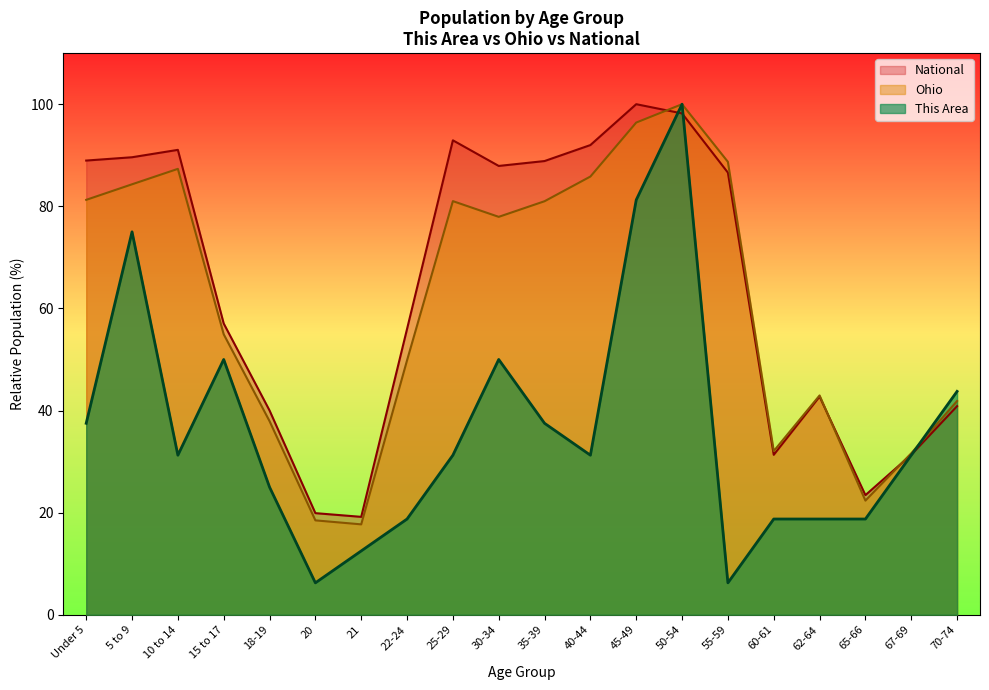

Between 5 to 9 and 35-39, which is larger?

5 to 9